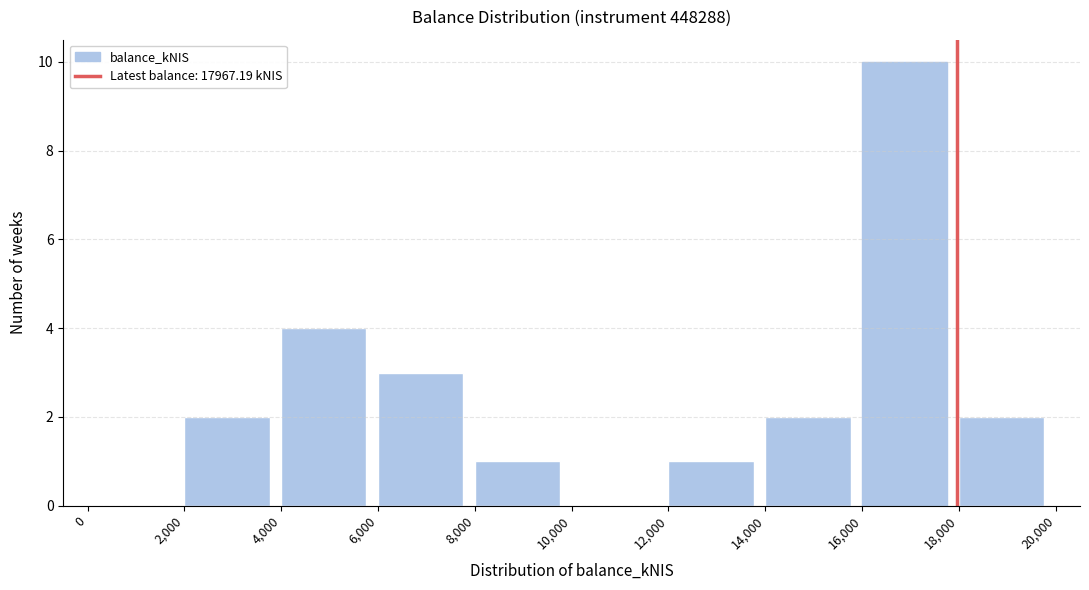

What is the height of the bar covering 4,000 to 6,000 on the x-axis? The values are not printed on the chart, so give them approximately, as read against the axis.

4